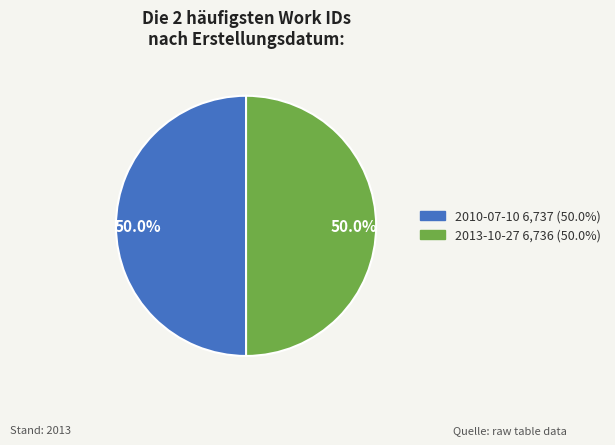

To the nearest percent, what portion does 2010-07-10 represent?

50%